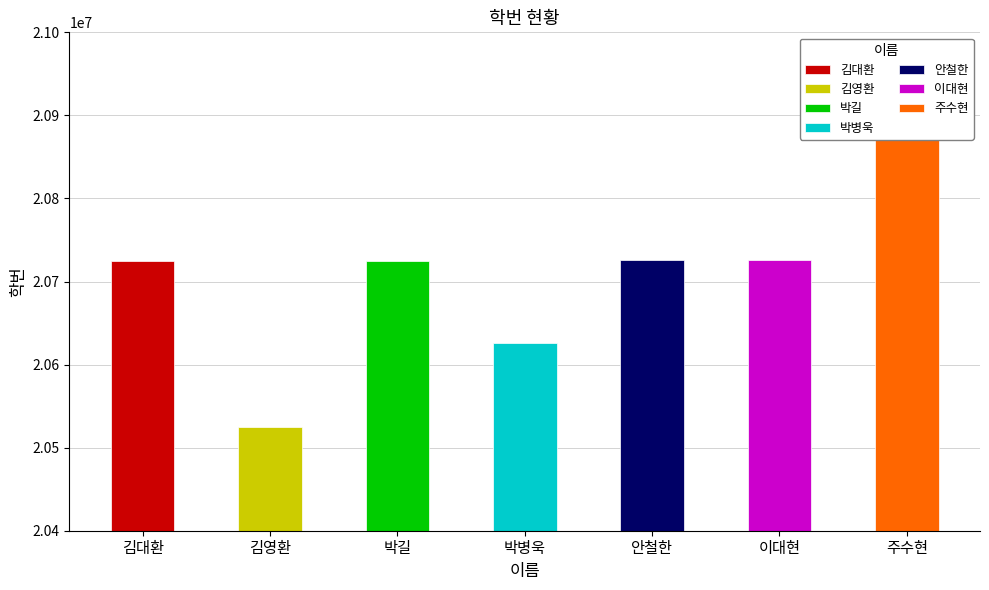

What is the sum of all values?

144977108